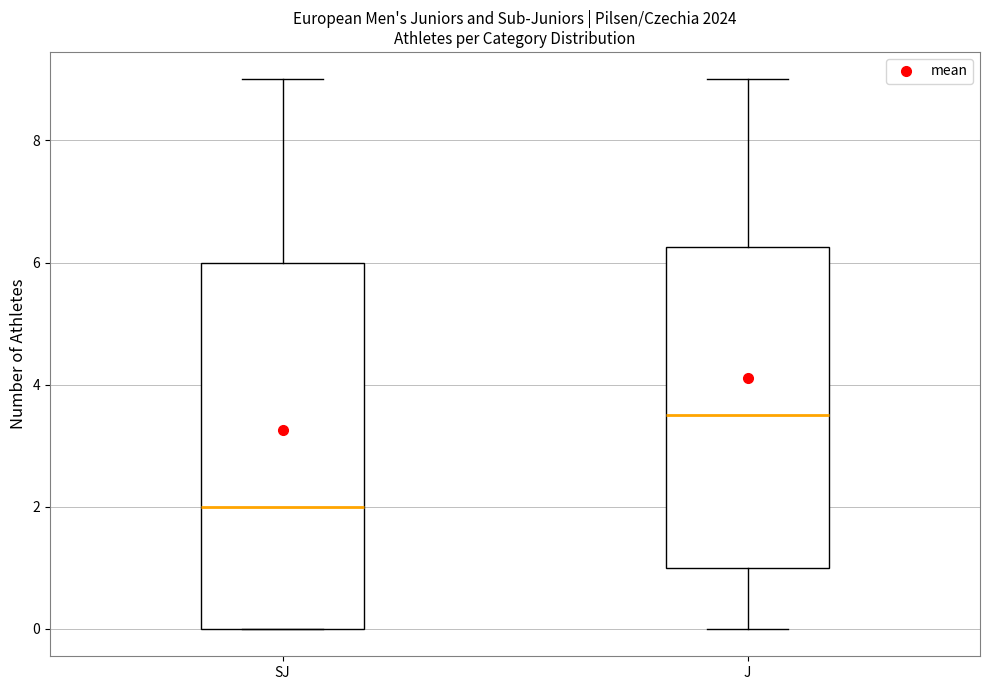

Which box has the lowest median line?

SJ